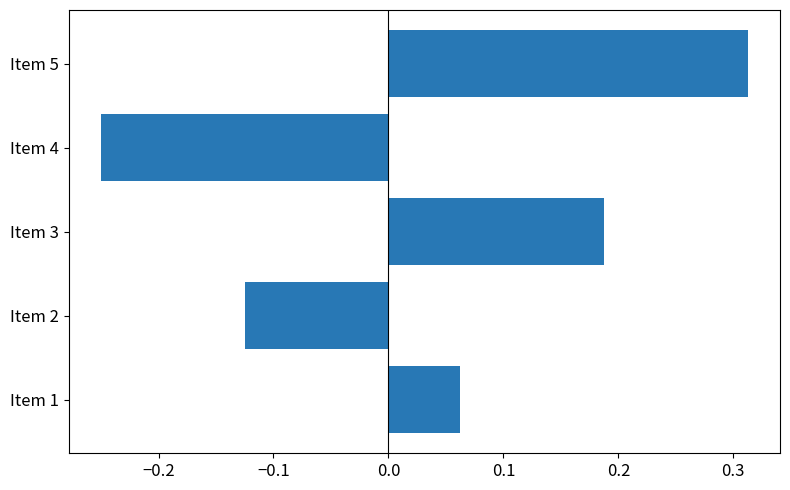

Which label corresponds to the largest value in the chart?

Item 5